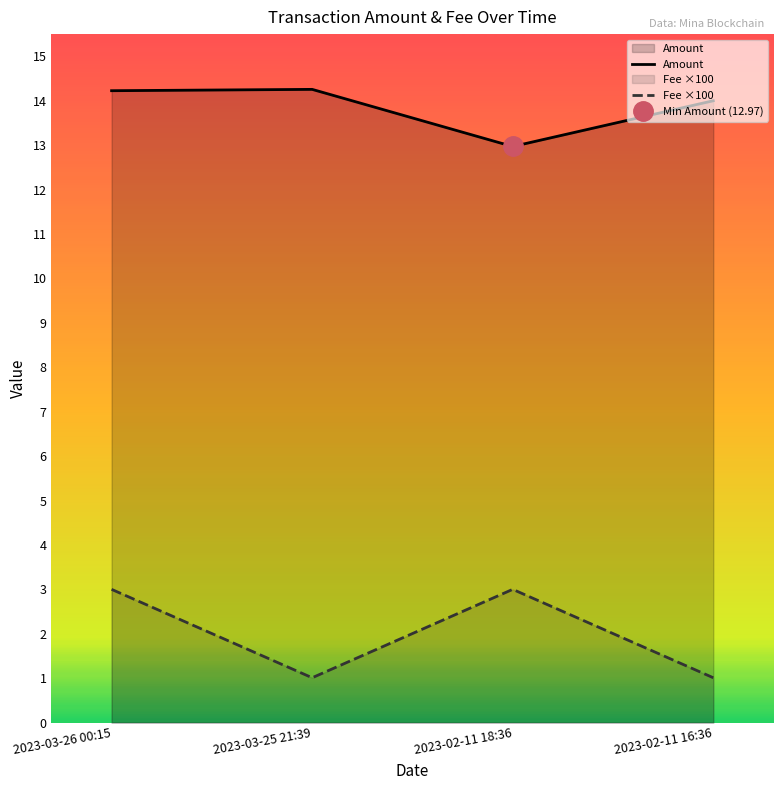

True or false: Amount has a value of 14.3 at 2023-03-25 21:39.

True